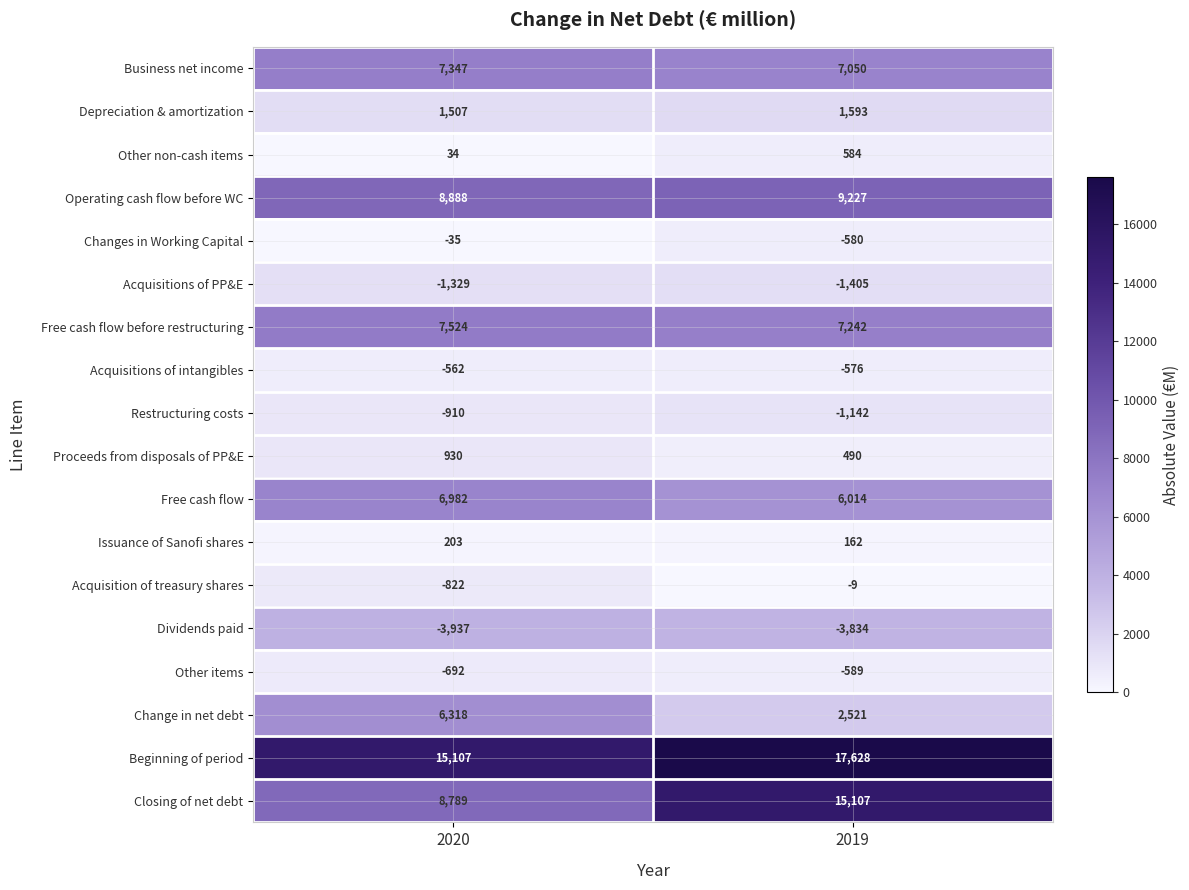

At which category is the sum across all series the highest?

2019